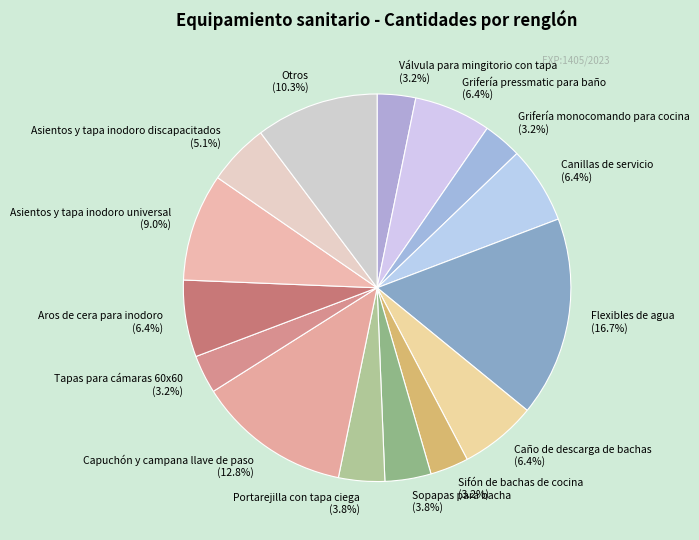

Is there any slice that represents more than half of the pie?

No